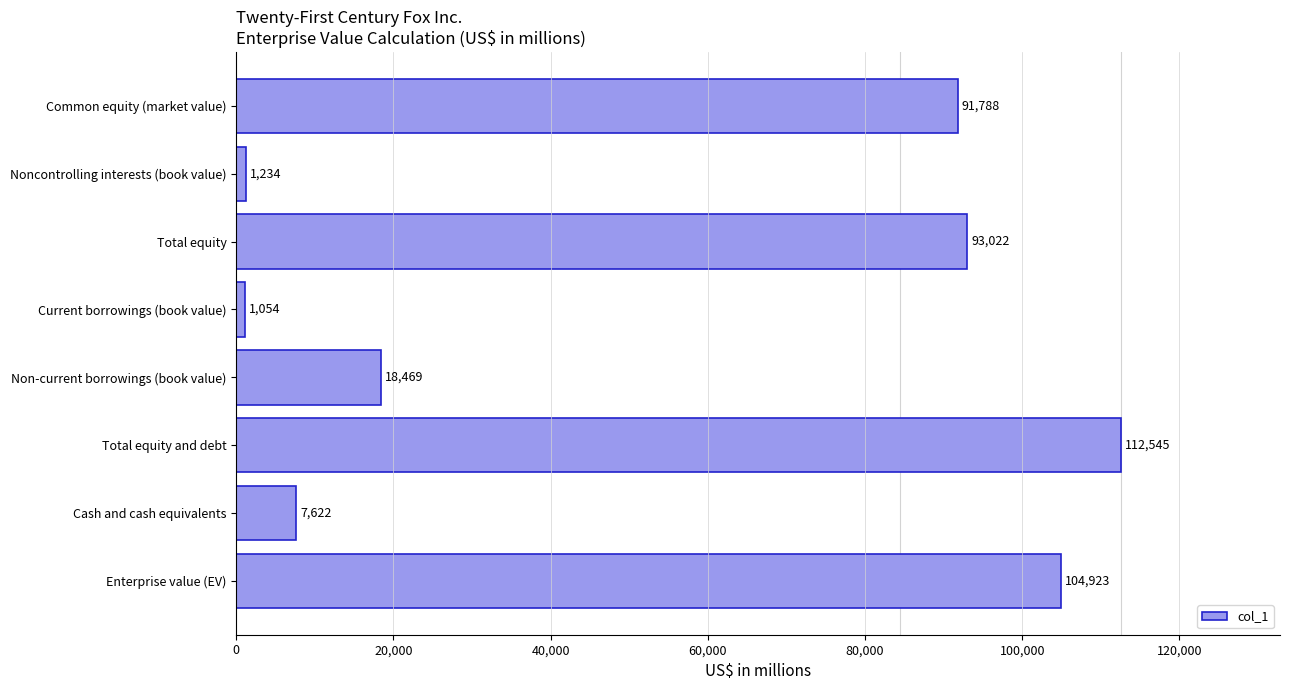

Are the bars horizontal?

Yes